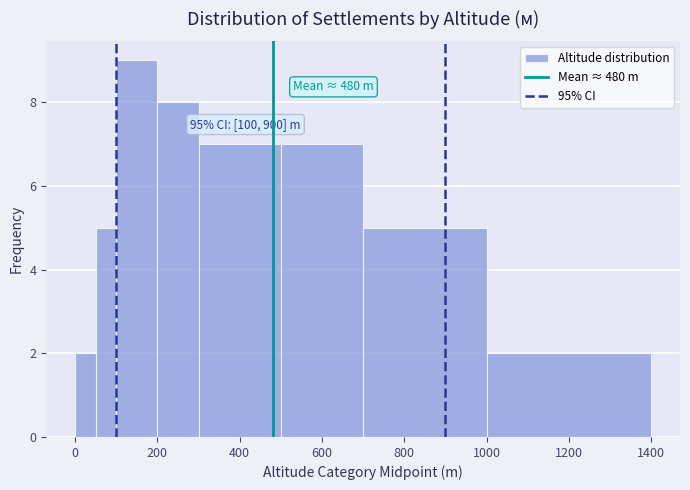

Around what value on the x-axis is the tallest bar? Give the approximate position of its centre, as read against the axis.

160